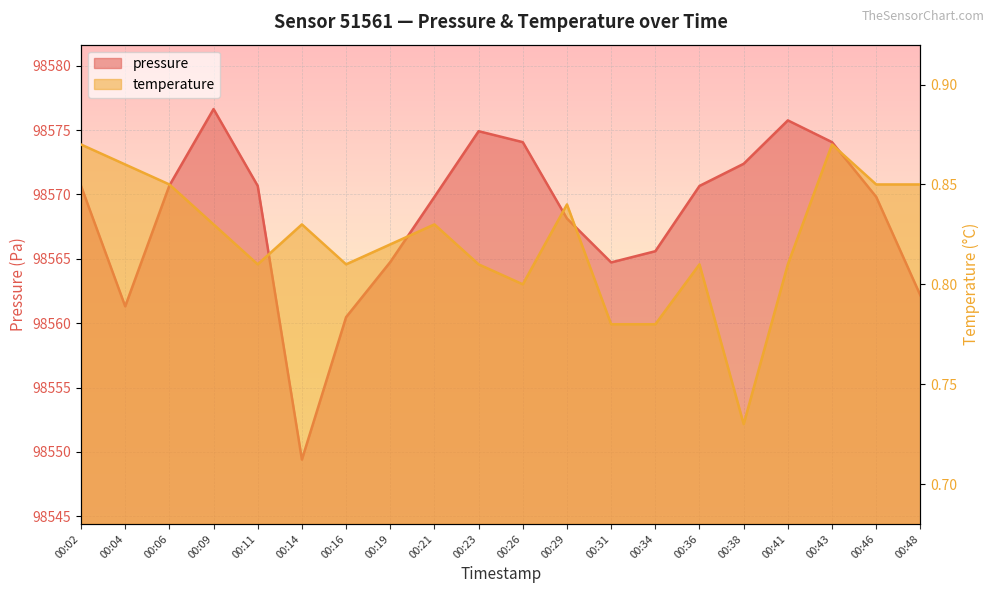

What value does the pressure series have at 00:38?

98572.4